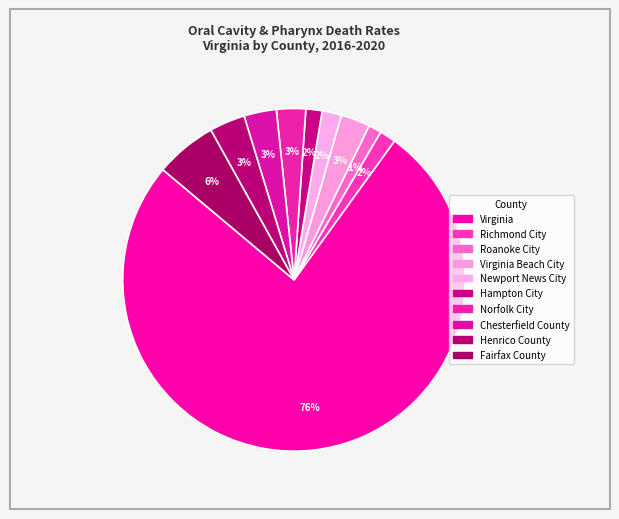

Rank the categories by value from lowest to highest.

Roanoke City, Richmond City, Hampton City, Newport News City, Virginia Beach City, Norfolk City, Chesterfield County, Henrico County, Fairfax County, Virginia